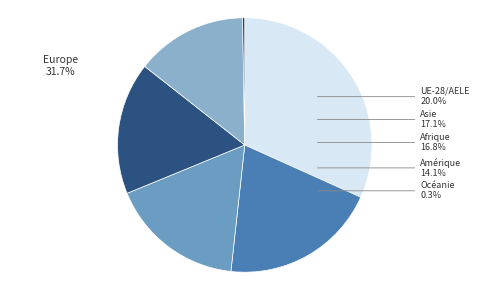

To the nearest percent, what is the combined percentage of Océanie and UE-28/AELE?

20%